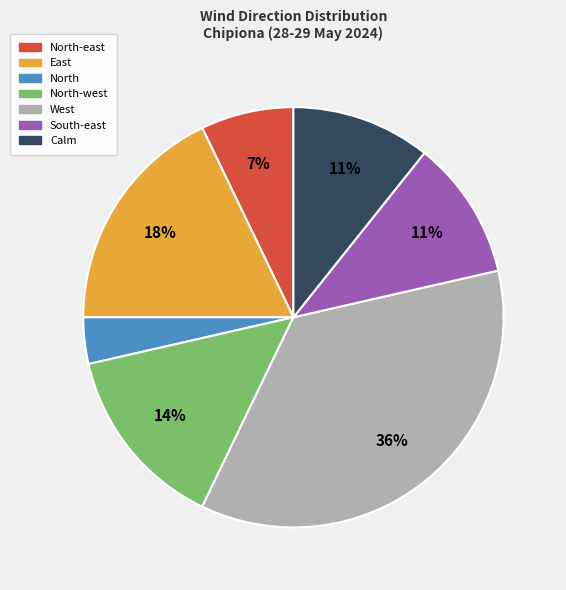

To the nearest percent, what is the difference between the largest and smallest slice percentages?

32%